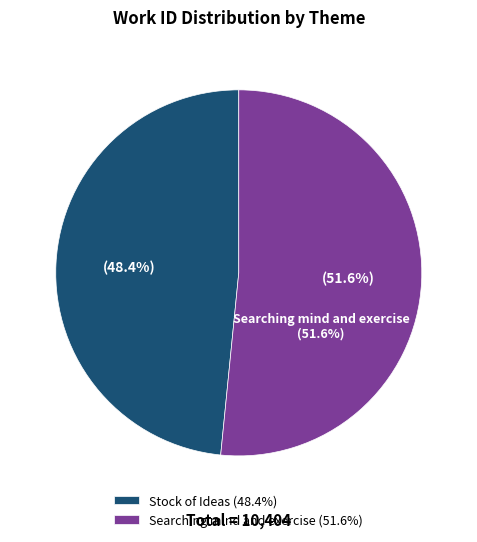

What is the ratio of the value at Stock of Ideas to the value at Searching mind and exercise?

0.9